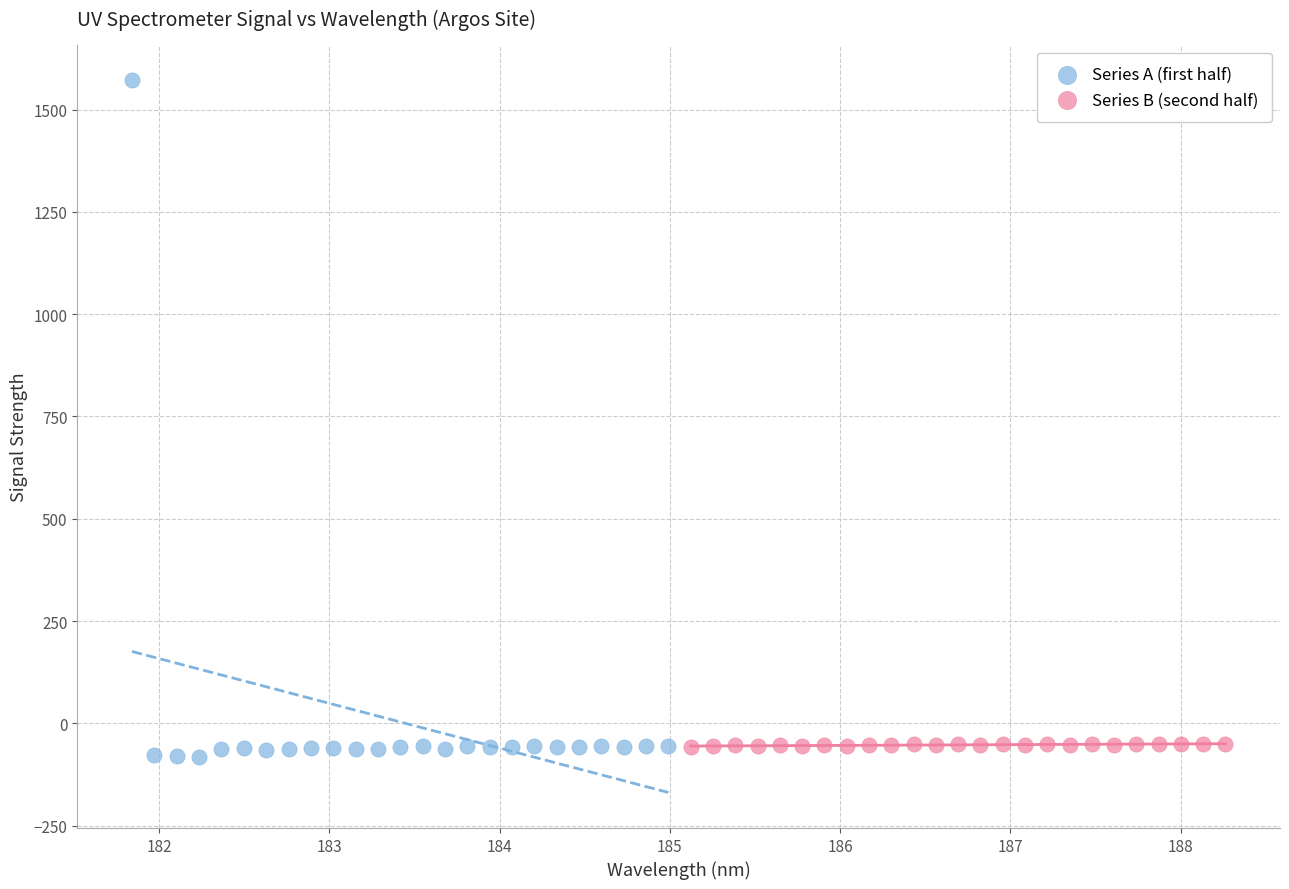

Which series reaches the maximum Y coordinate?

Series A (first half)